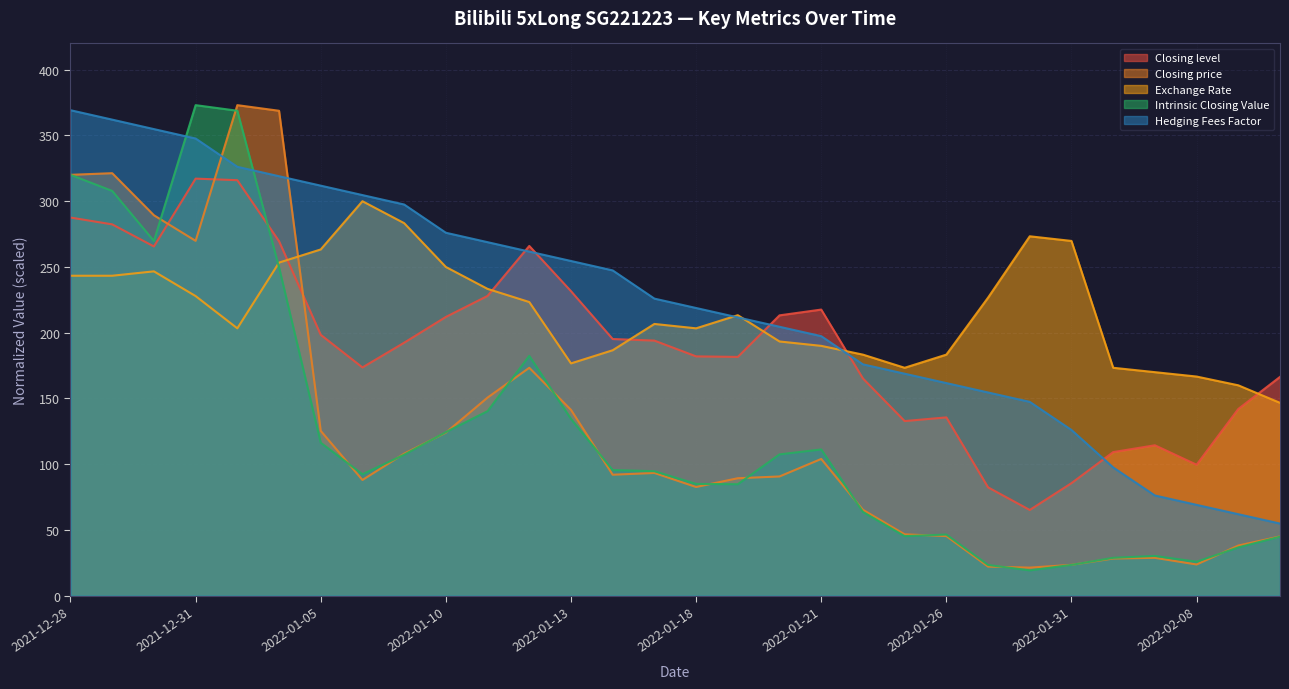

True or false: Hedging Fees Factor and Intrinsic Closing Value cross at least once.

True